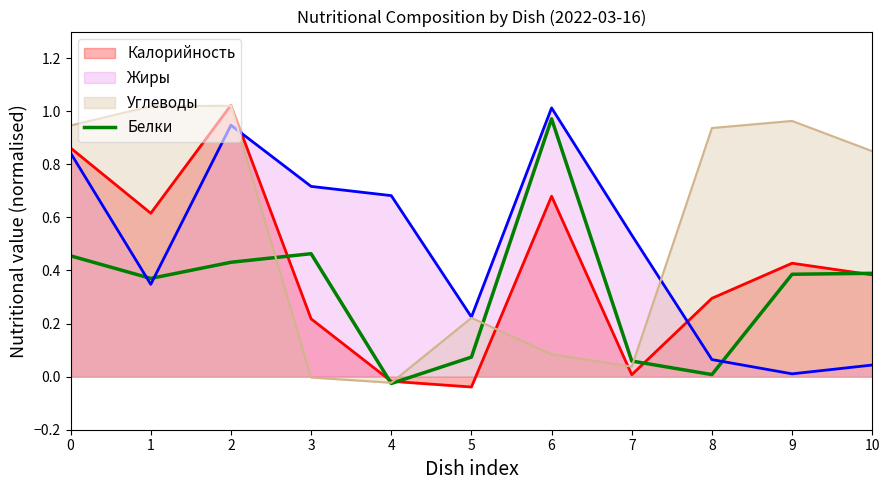

Reading left to right, what are all the values shown in this chart?

0.5	0.4	0.4	0.5	-0.0	0.1	1.0	0.1	0.0	0.4	0.4